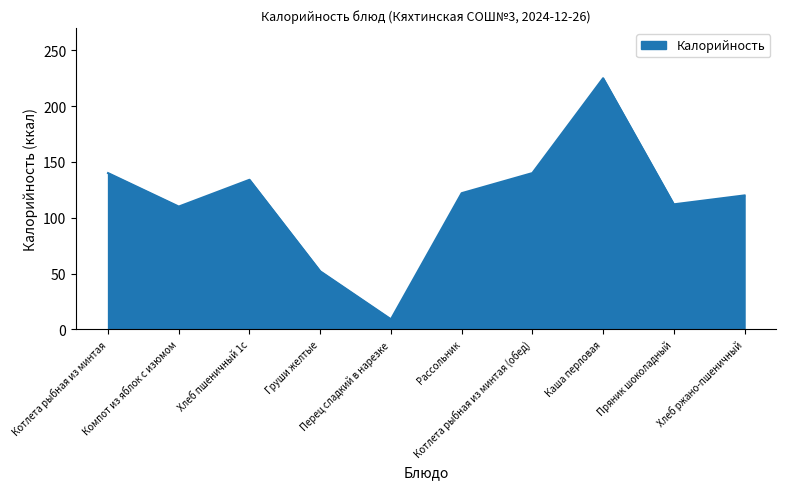

Between Груши желтые and Компот из яблок с изюмом, which is larger?

Компот из яблок с изюмом